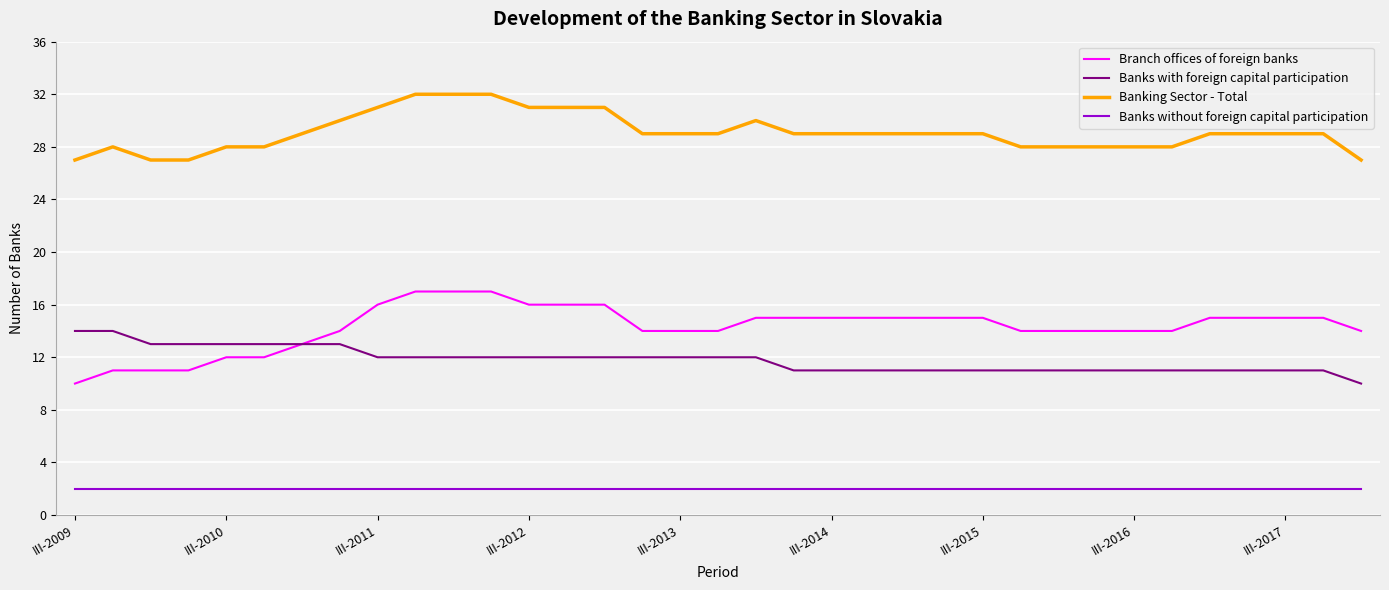

What is the maximum value for Banks with foreign capital participation?

14